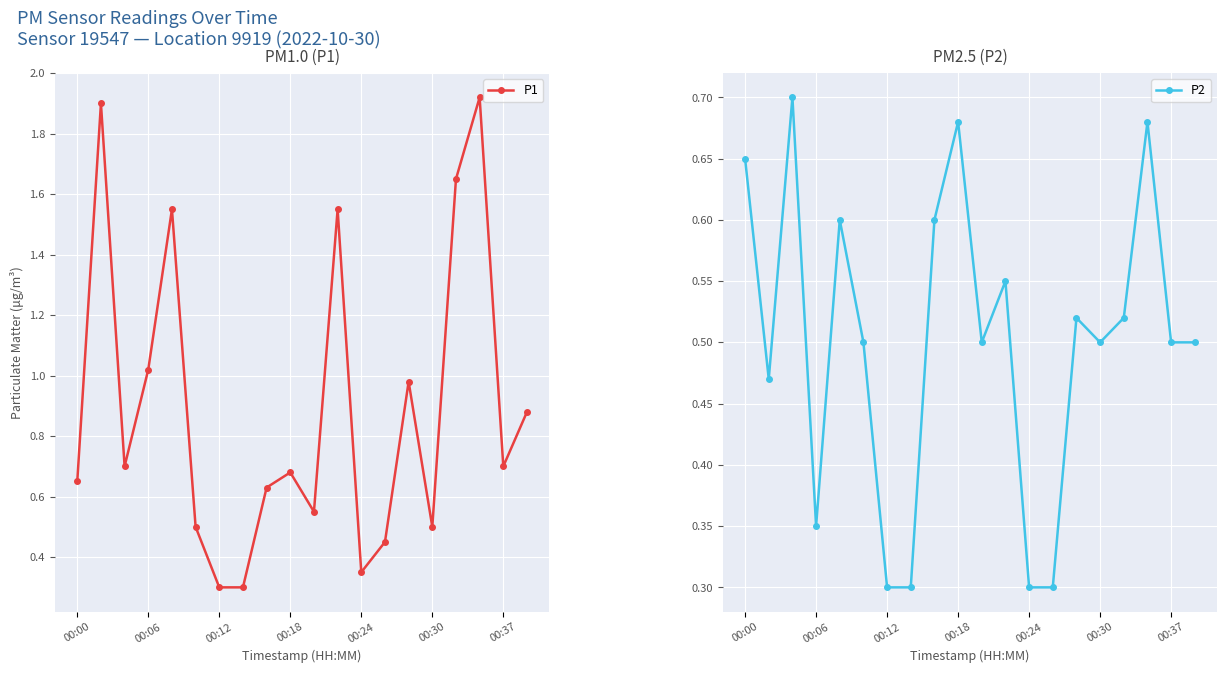

True or false: P1 has more than 1 interior local peaks.

True